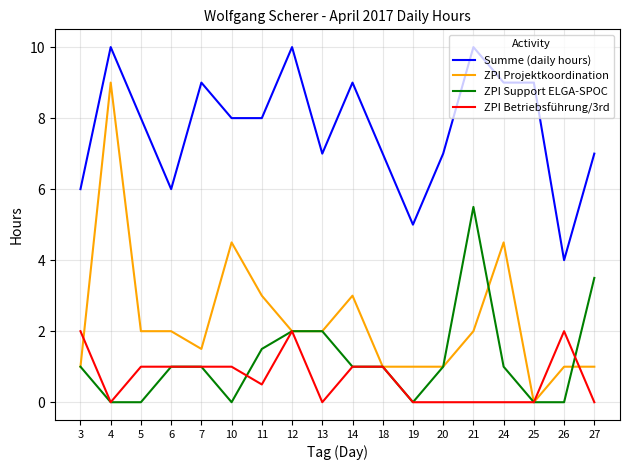

True or false: Summe (daily hours) and ZPI Projektkoordination cross at least once.

False